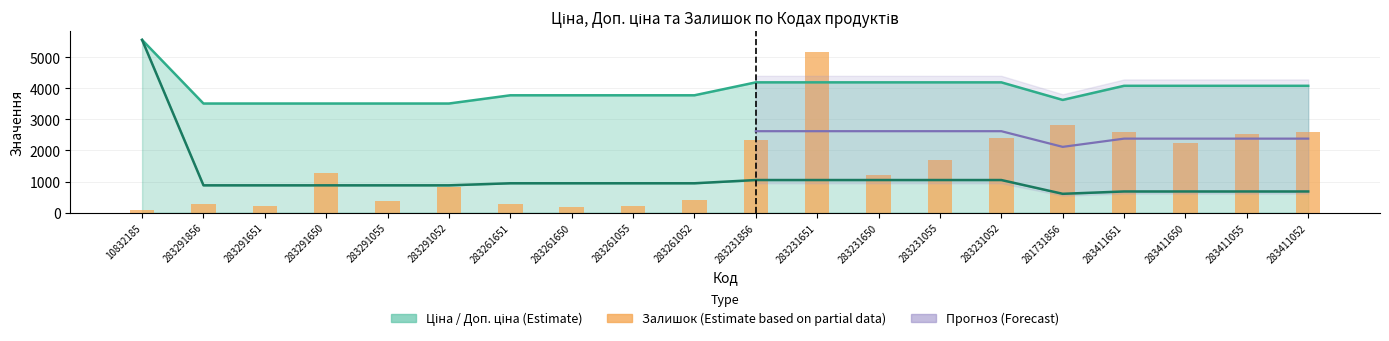

Which has a higher value, 283411650 or 283261650?

283261650